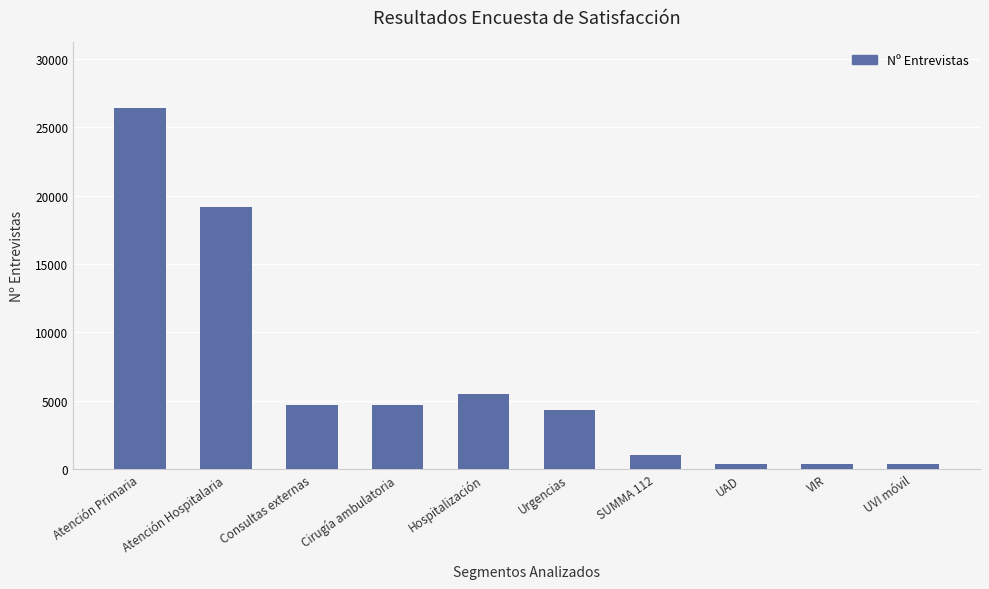

The value at Hospitalización is 2564. True or false?

False